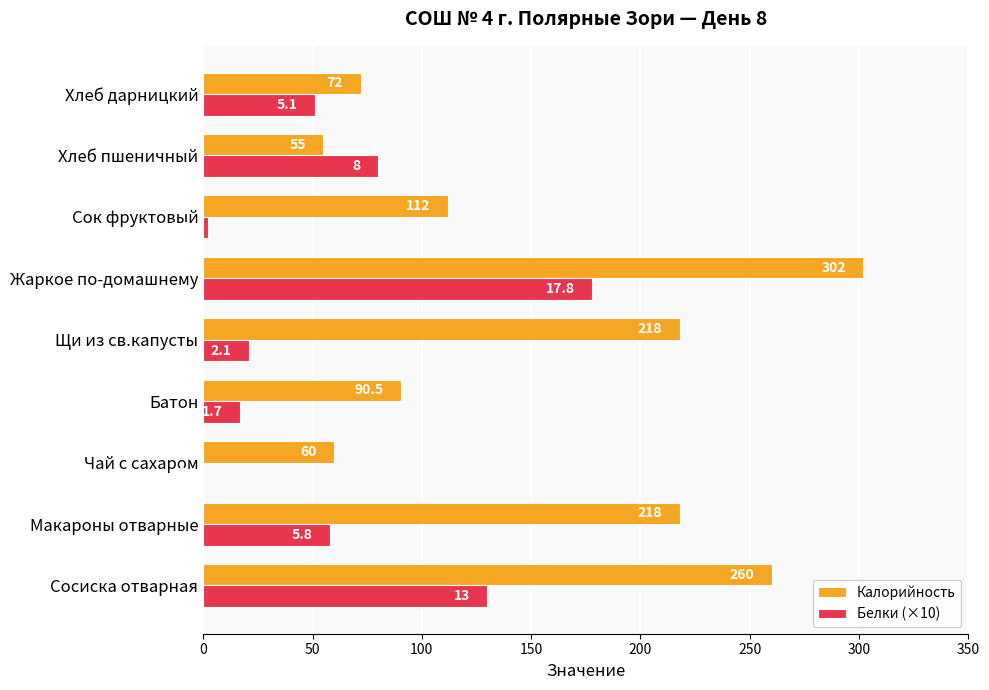

What is the approximate value of Белки (×10) at Хлеб дарницкий?

51.0